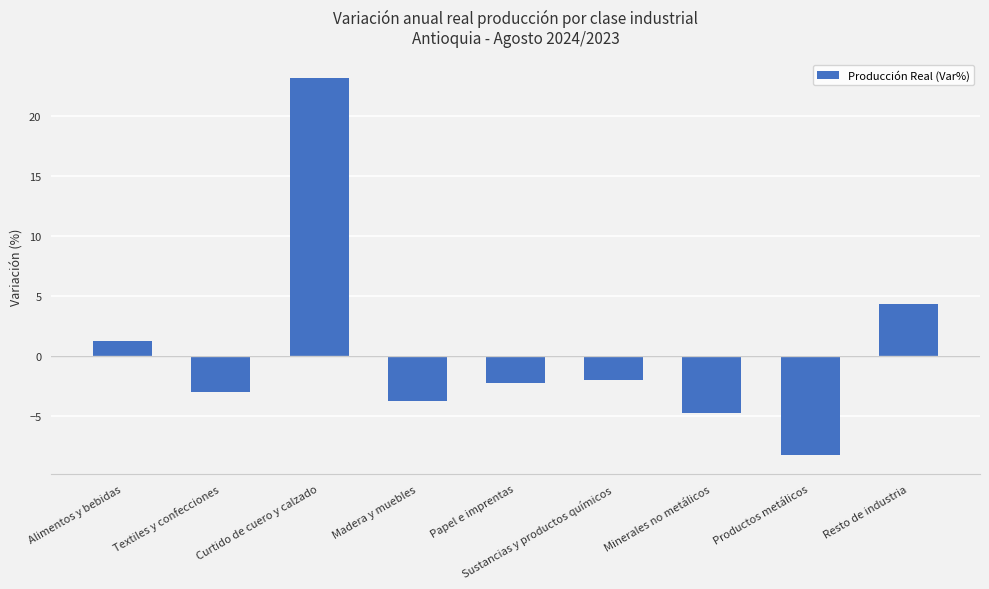

What is the sum of the values at Productos metálicos and Papel e imprentas?

-10.5